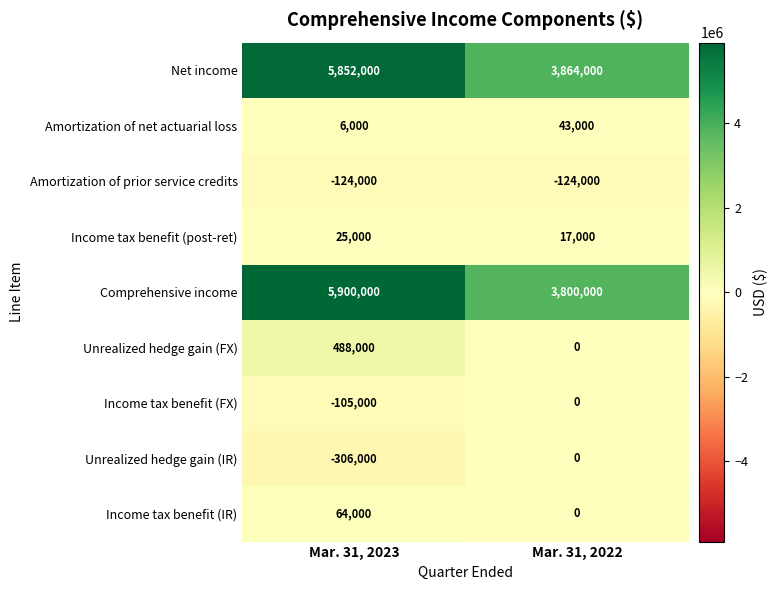

List the labels in order of Income tax benefit (post-ret) value, largest first.

Mar. 31, 2023, Mar. 31, 2022